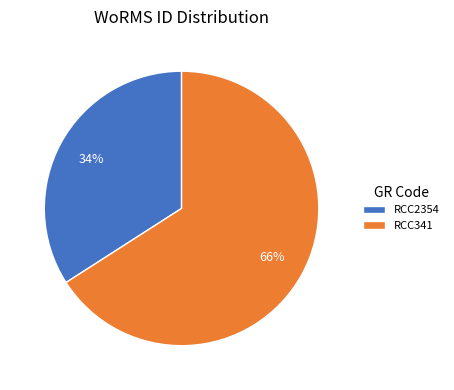

Which category has the biggest portion of the pie?

RCC341